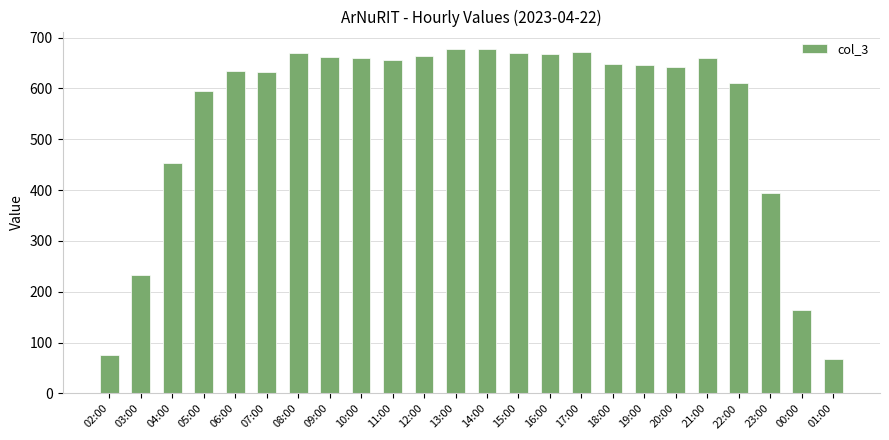

True or false: the data shows 274 at 20:00.

False